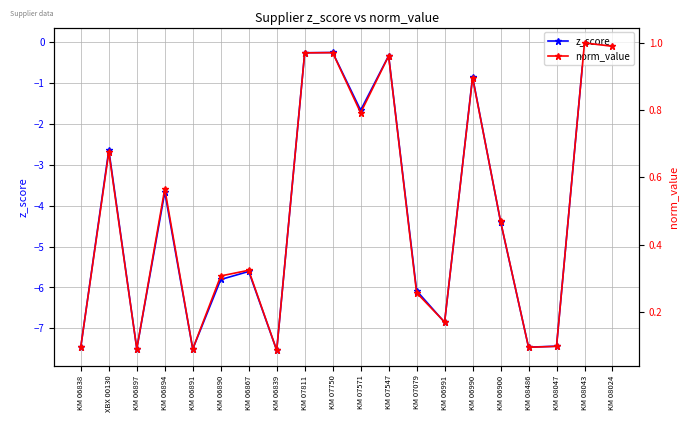

Which series has the largest range (max minus min)?

z_score